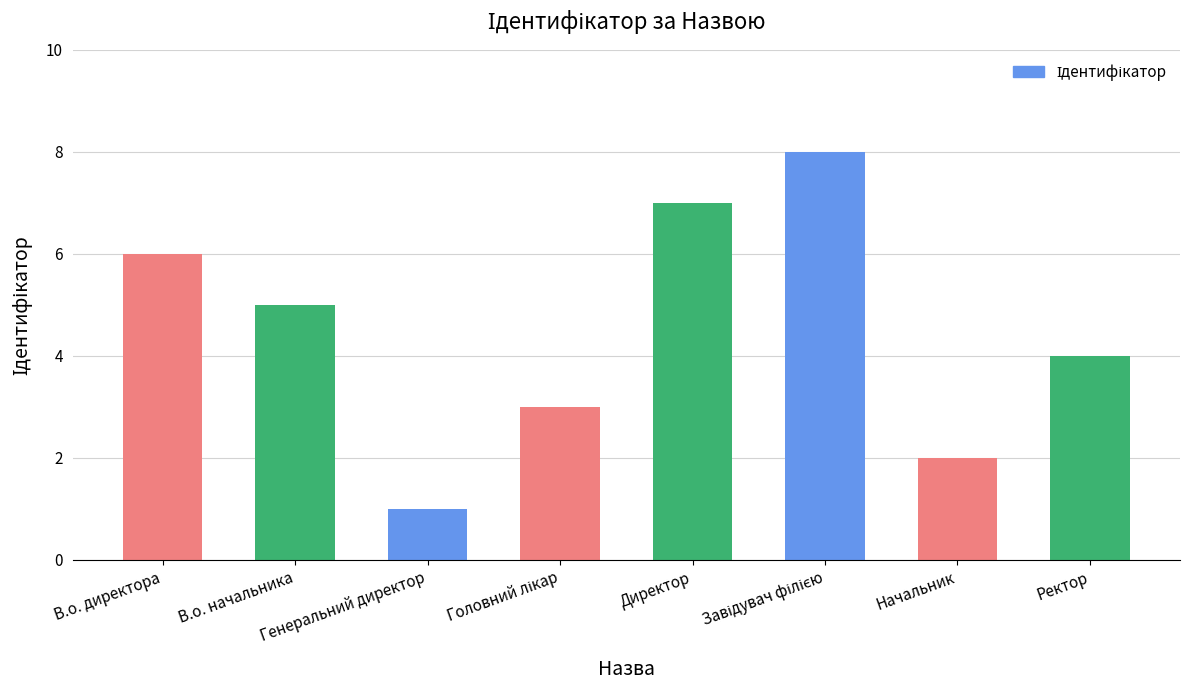

How many bars are there in total?

8